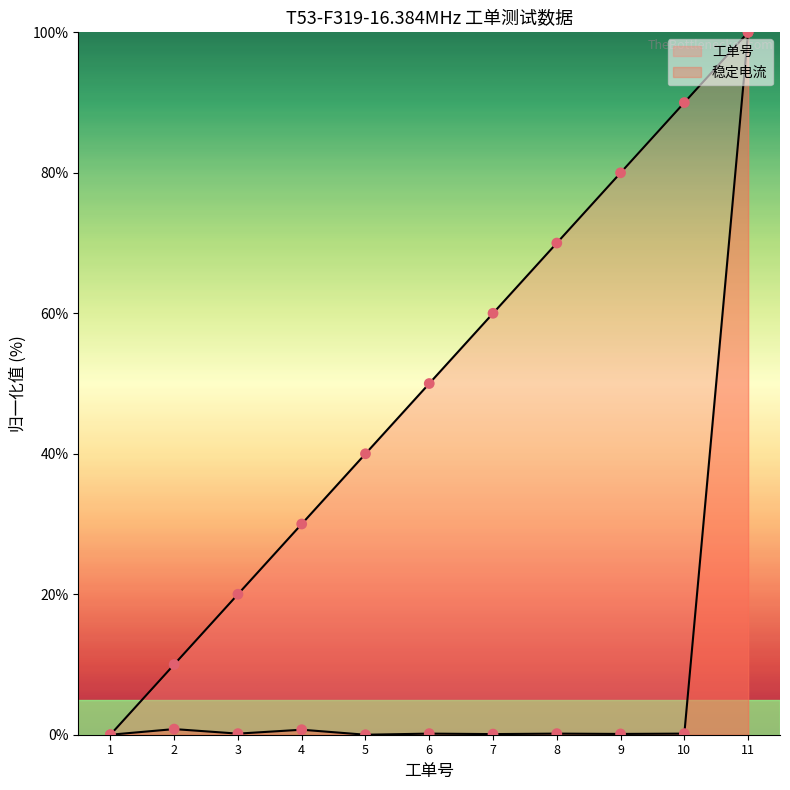

At which category is the sum across all series the highest?

11